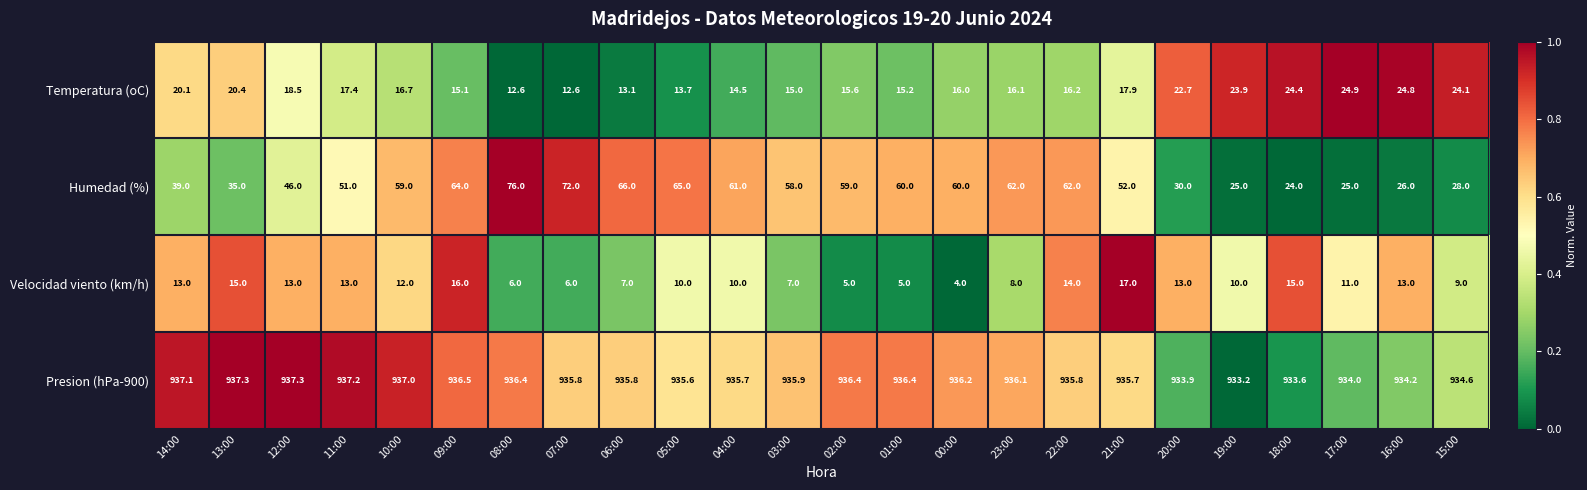

The Presion (hPa-900) series shows 937.3 at 12:00. True or false?

True